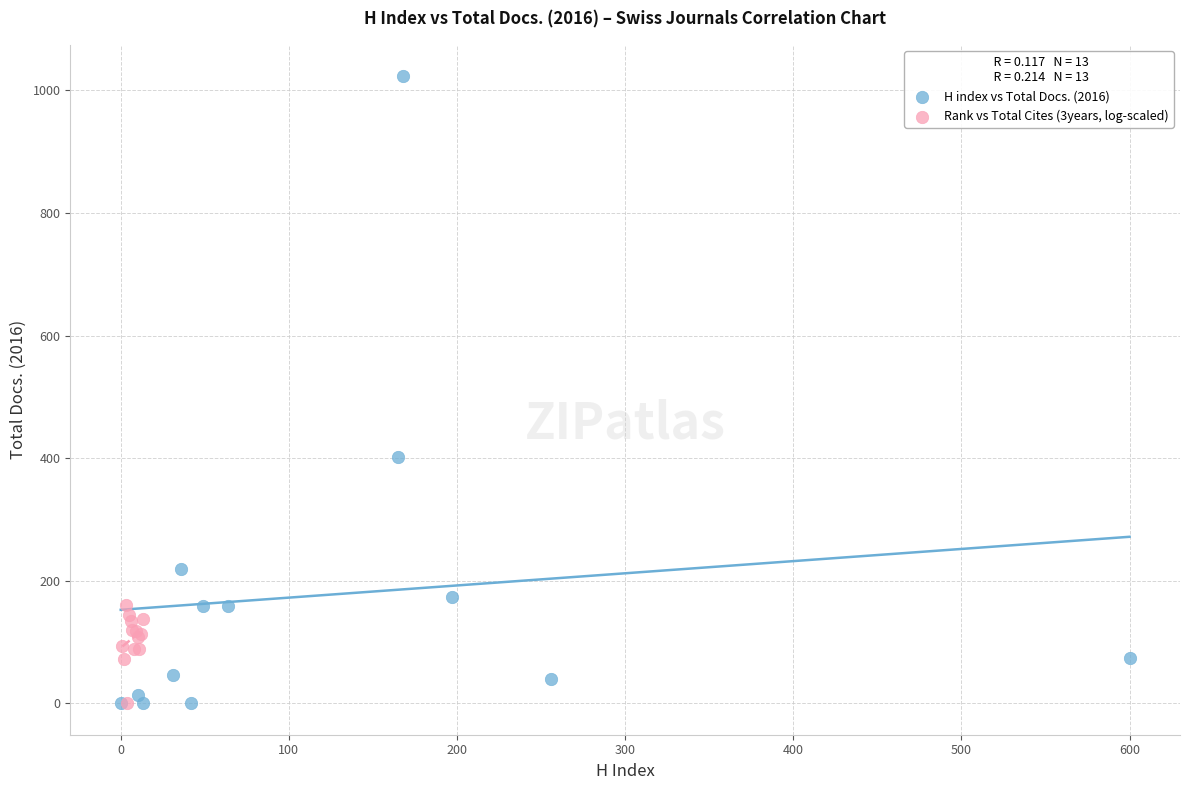

Which series reaches the maximum Y coordinate?

H index vs Total Docs. (2016)